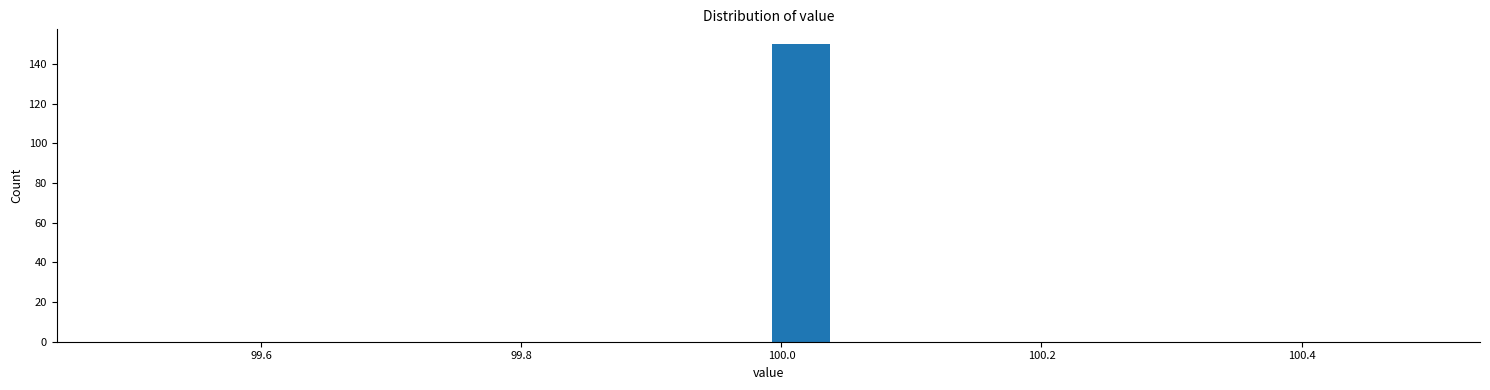

Read against the x-axis, roughly where is the centre of the tallest bar?

100.02